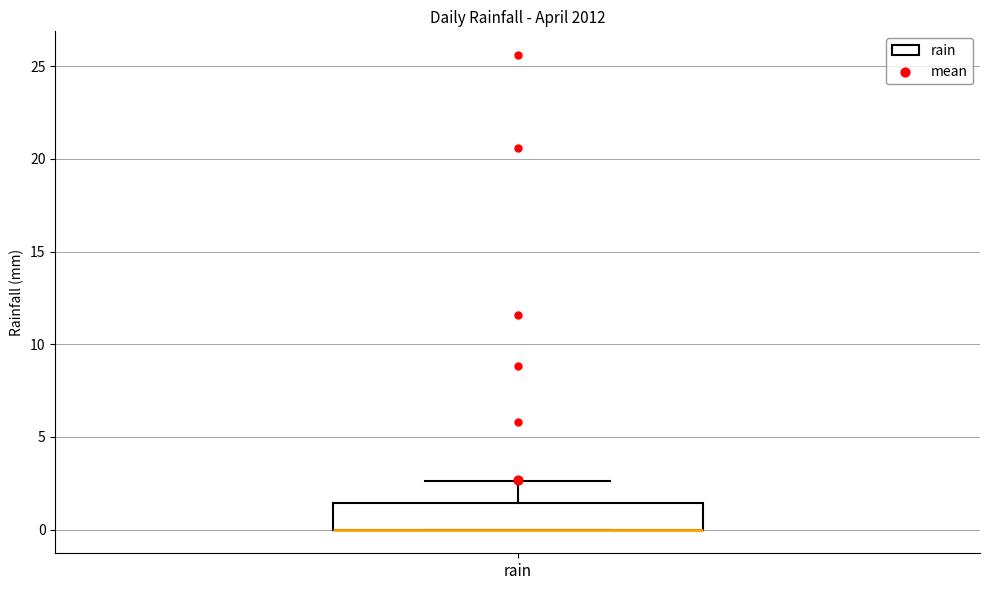

Read this box plot against the y-axis: the position of the median line, the range covered by the box, and the ends of both whiskers. The values are not printed on the chart, so give them approximately, as read against the axis.

median 0.0 (drawn on the box's lower edge), box 0.0 to 1.5, whiskers 0.0 to 2.5